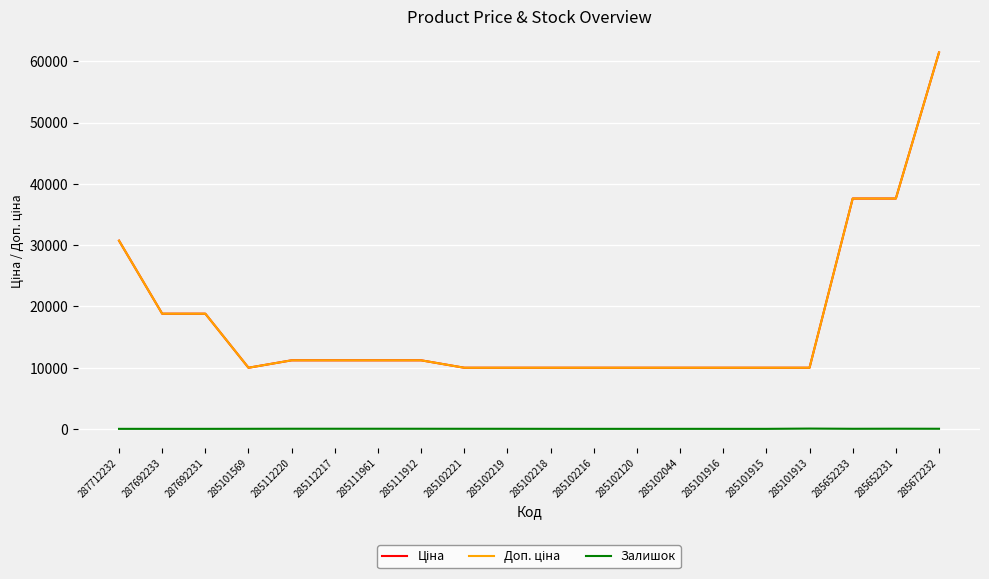

What is the difference between the second highest and second lowest values in the Доп. ціна series?

27618.6